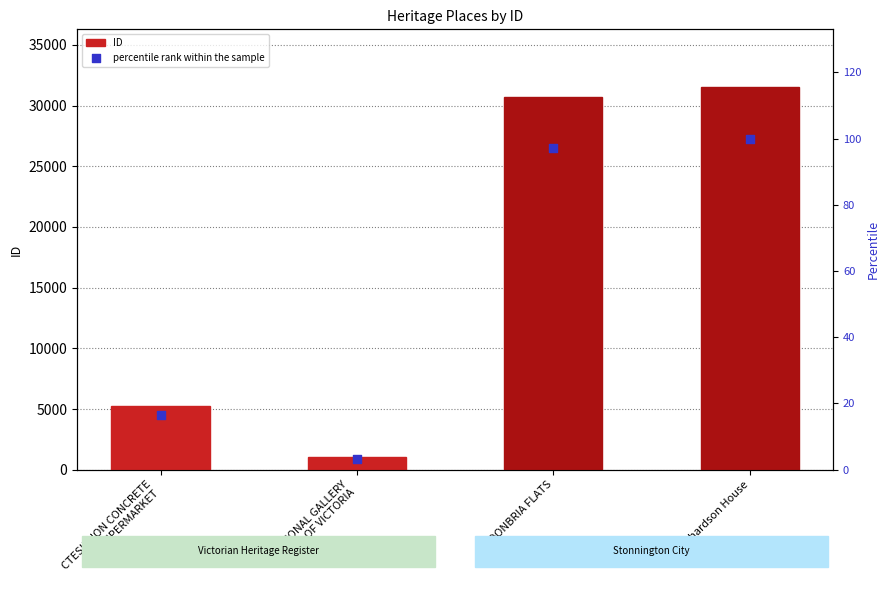

What is the total value across all series at NATIONAL GALLERY
OF VICTORIA?

1069.4